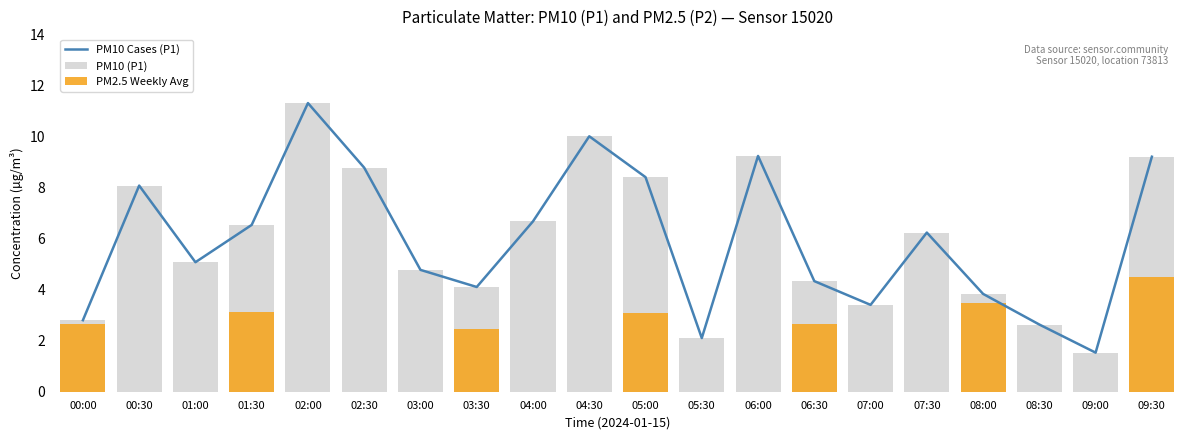

What is the label of the 20th bar from the left?

09:30